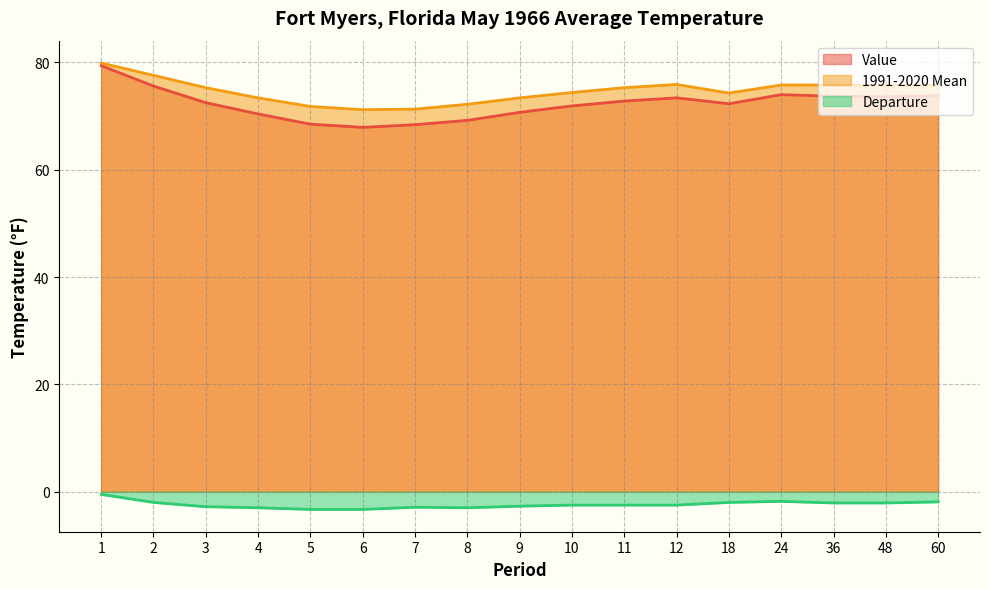

What are all the series names shown in the legend?

Value, 1991-2020 Mean, Departure